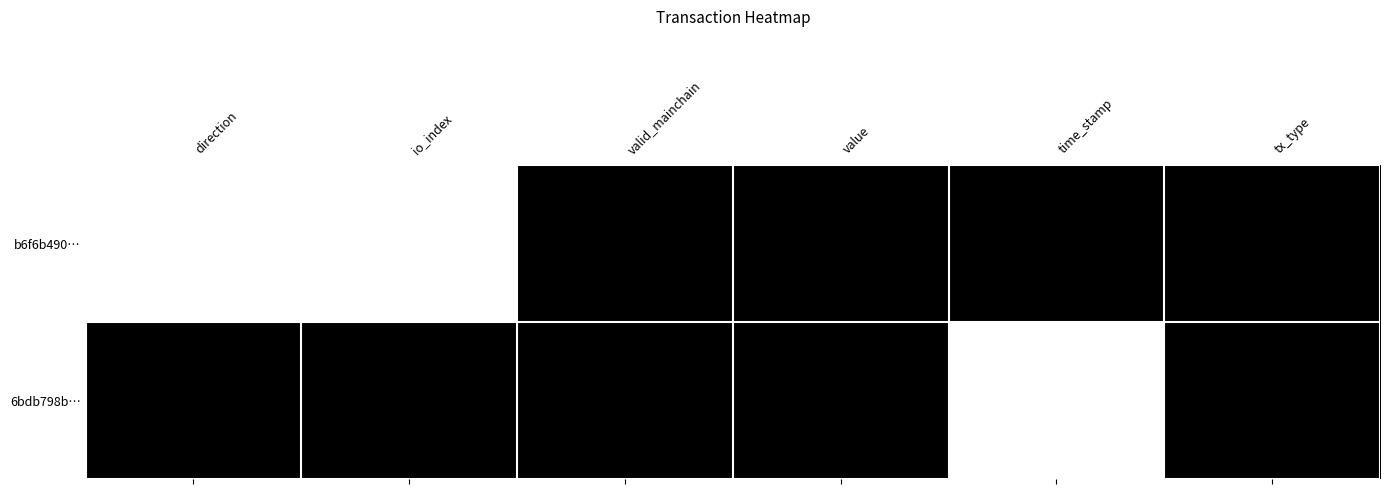

Count the number of categories in the chart.

6